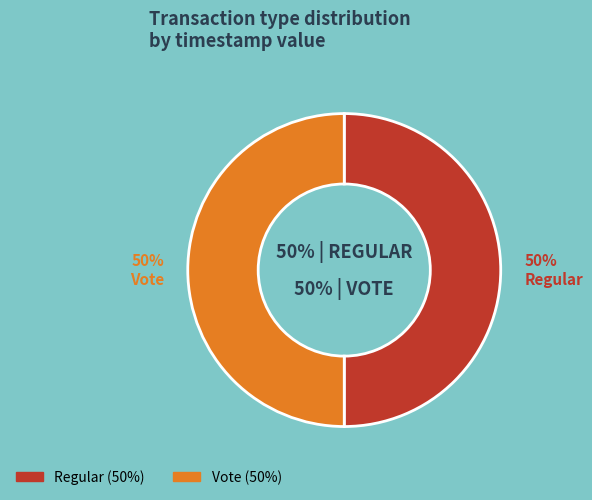

The Regular slice represents 50% of the pie. True or false?

True